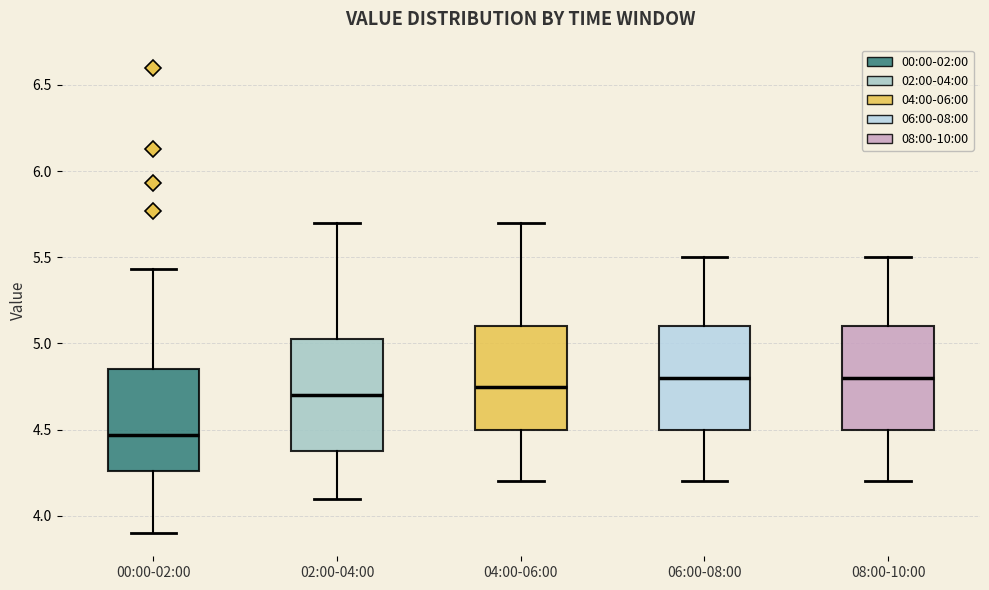

Which box's median line is the lowest?

00:00-02:00